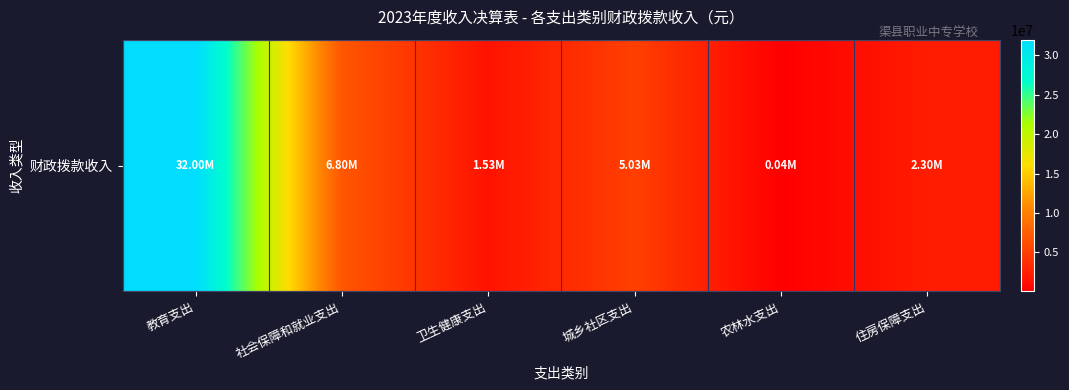

What is the ratio of the value at 住房保障支出 to the value at 农林水支出?

62.2